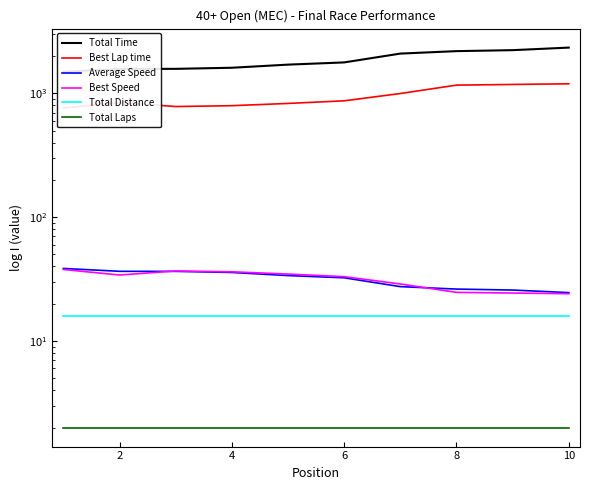

What are all the series names shown in the legend?

Total Time, Best Lap time, Average Speed, Best Speed, Total Distance, Total Laps